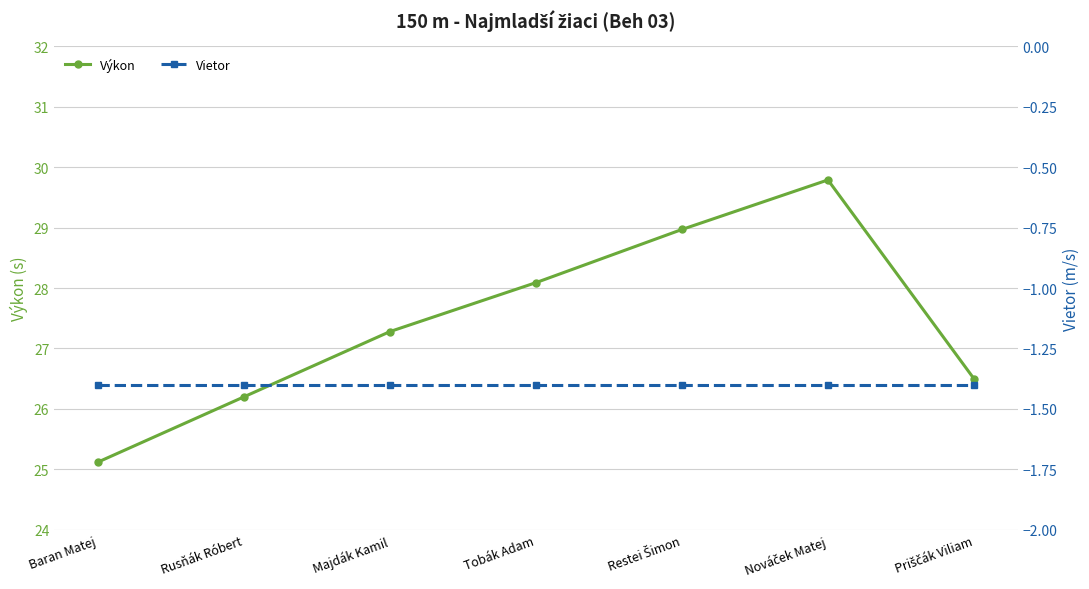

What is the greatest value displayed?

29.8